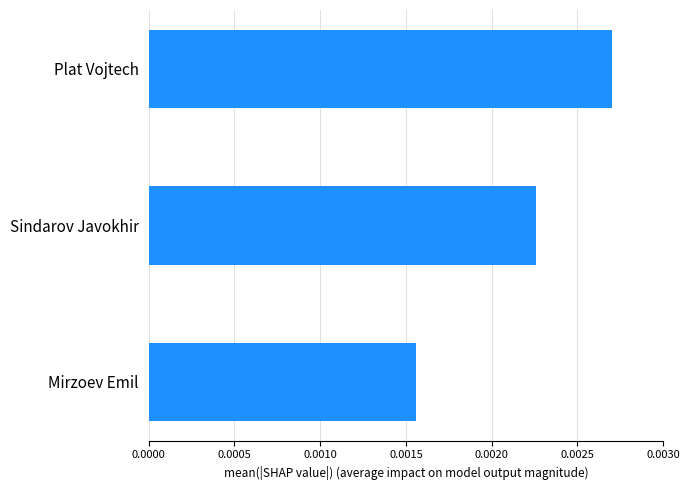

How many values are between 0 and 1?

3